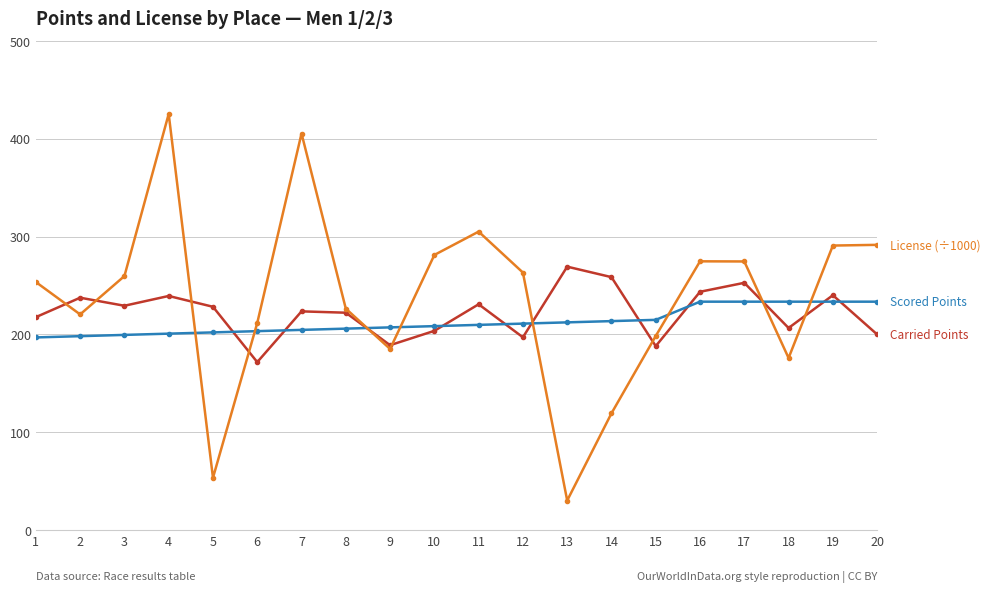

What is the difference between the highest and lowest values at 17?

41.1